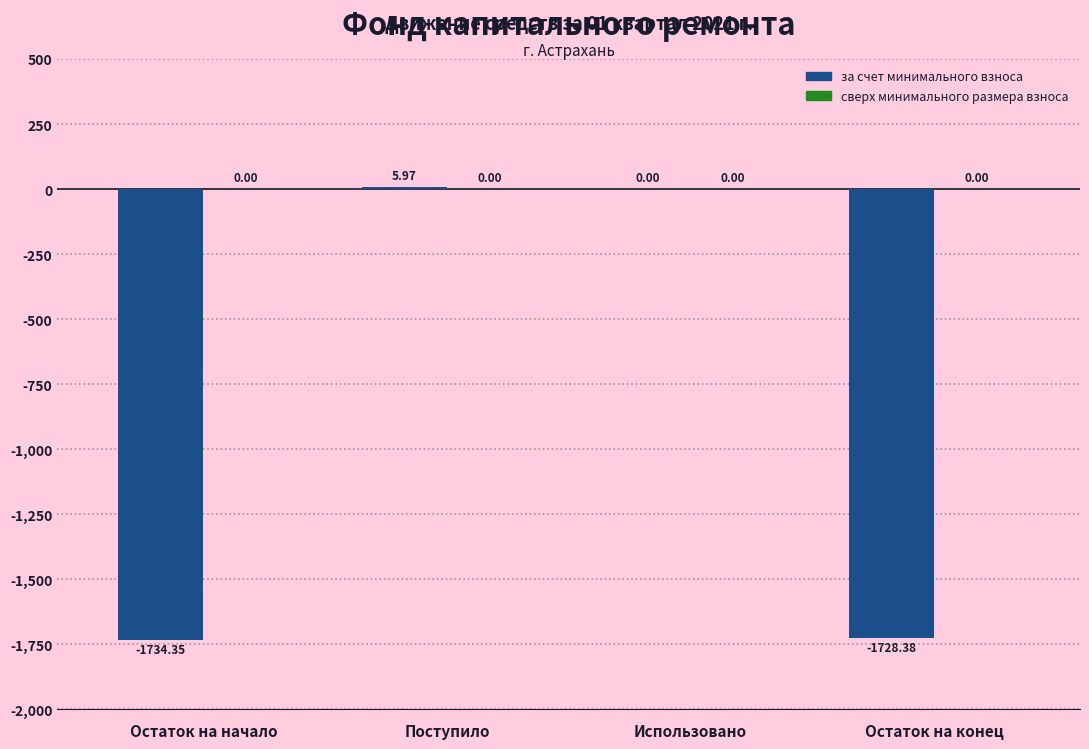

Which has a higher value, Использовано or Остаток на начало?

Использовано